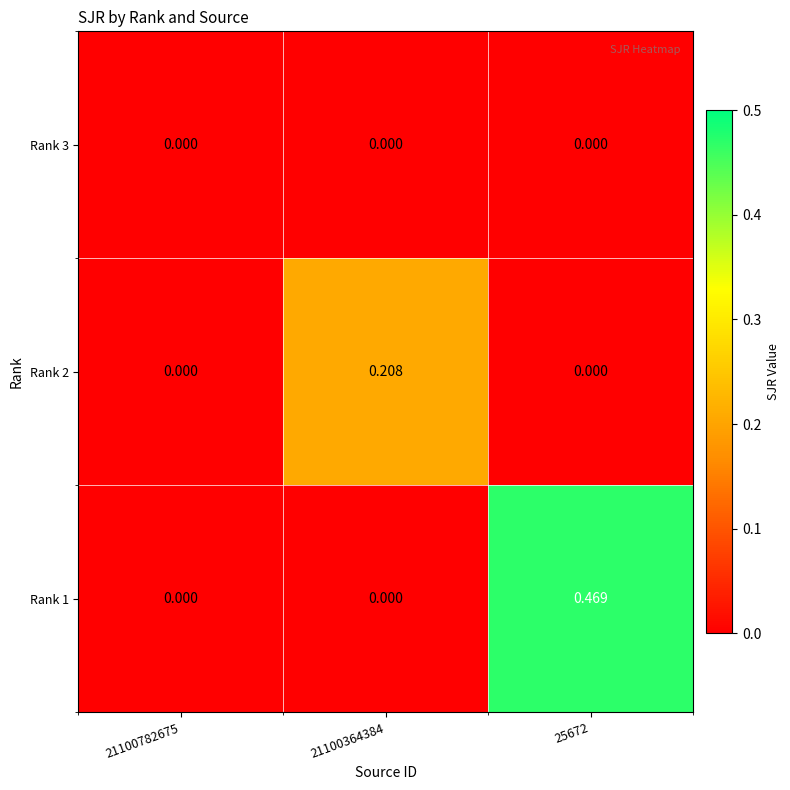

Reading left to right, list all the values displayed in this chart.

Rank 3: 21100782675=0.0	21100364384=0.0	25672=0.0
Rank 2: 21100782675=0.0	21100364384=0.2	25672=0.0
Rank 1: 21100782675=0.0	21100364384=0.0	25672=0.5